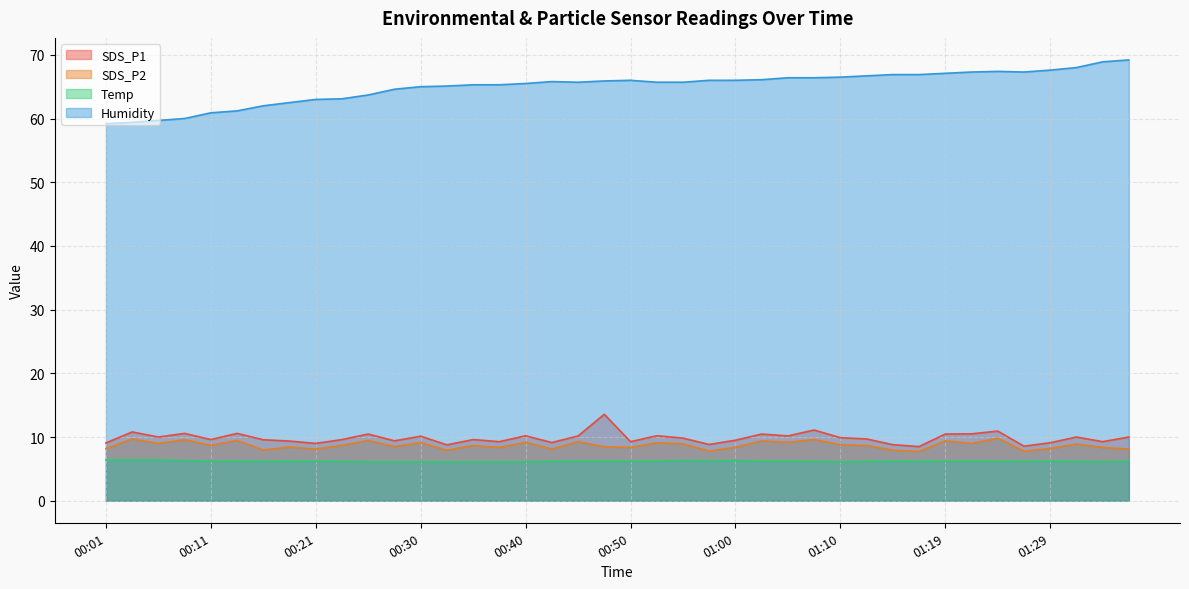

What is the sum of all SDS_P1 values?

394.0